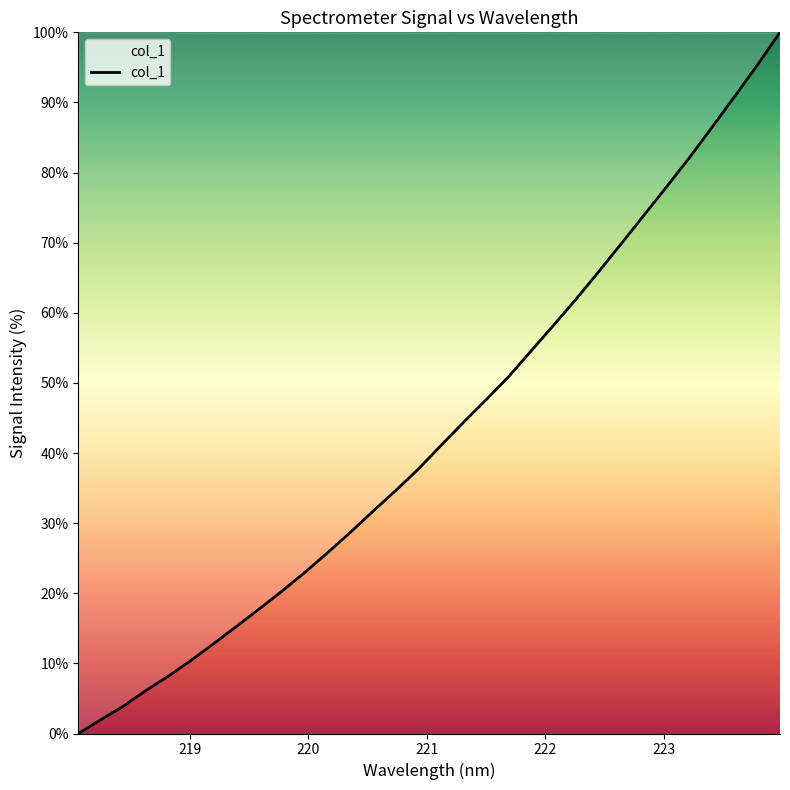

How many values exceed 41?

16